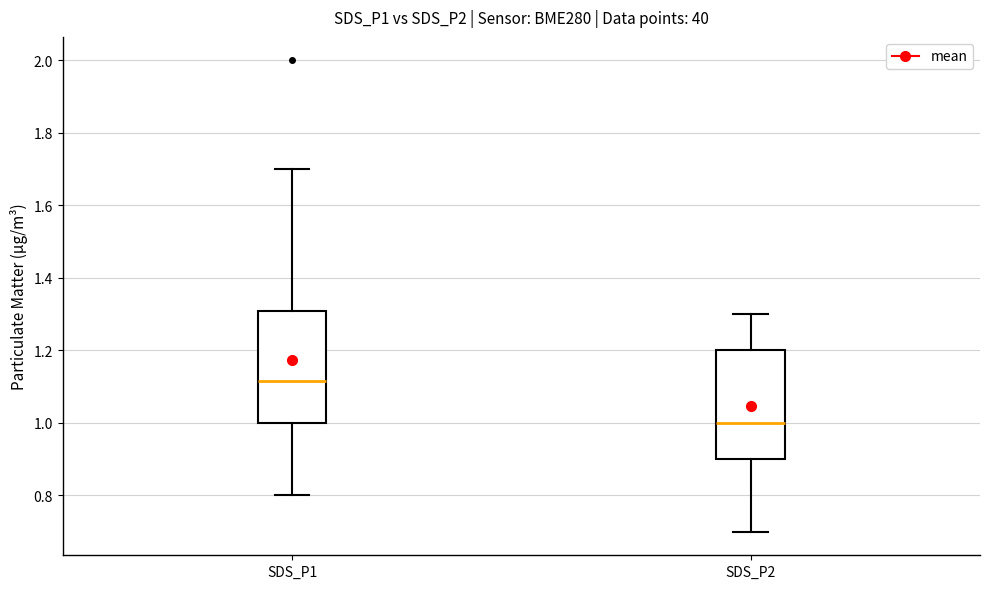

Where is the upper edge of the box for SDS_P2 on the y-axis? The values are not printed on the chart, so give them approximately, as read against the axis.

1.20